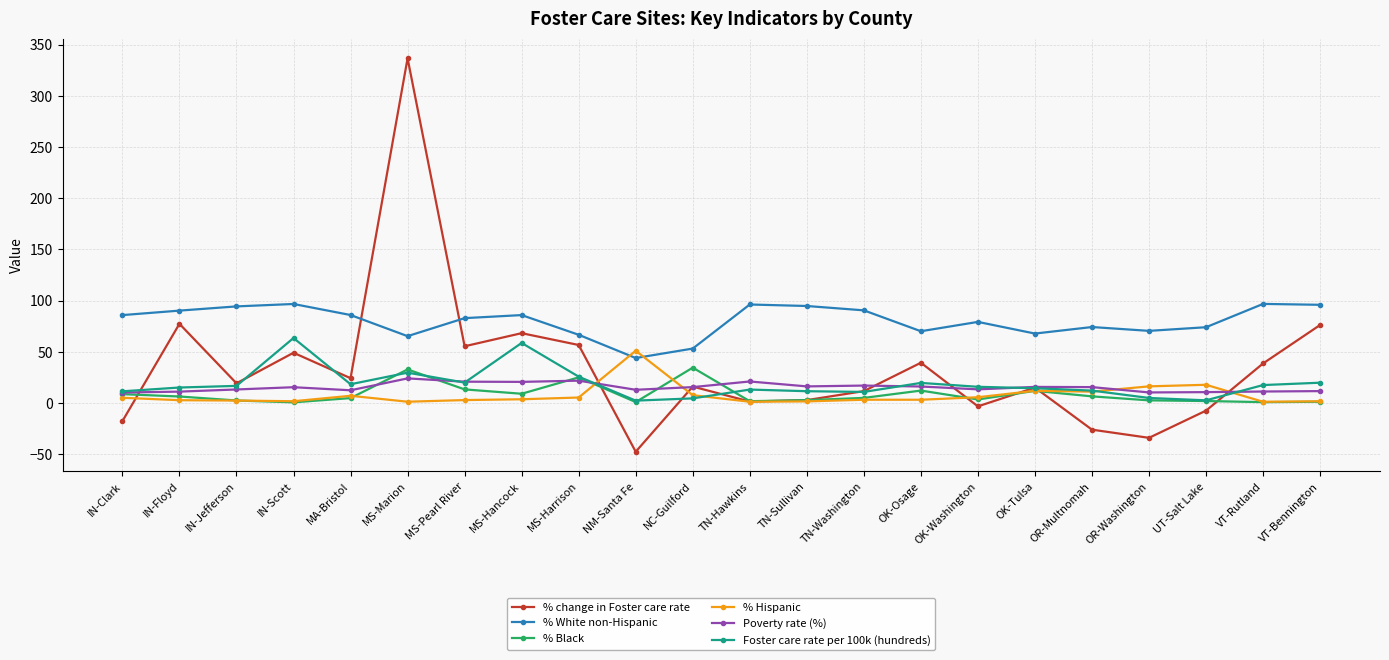

Which series ends up on top after the final intersection of % Hispanic and Foster care rate per 100k (hundreds)?

Foster care rate per 100k (hundreds)